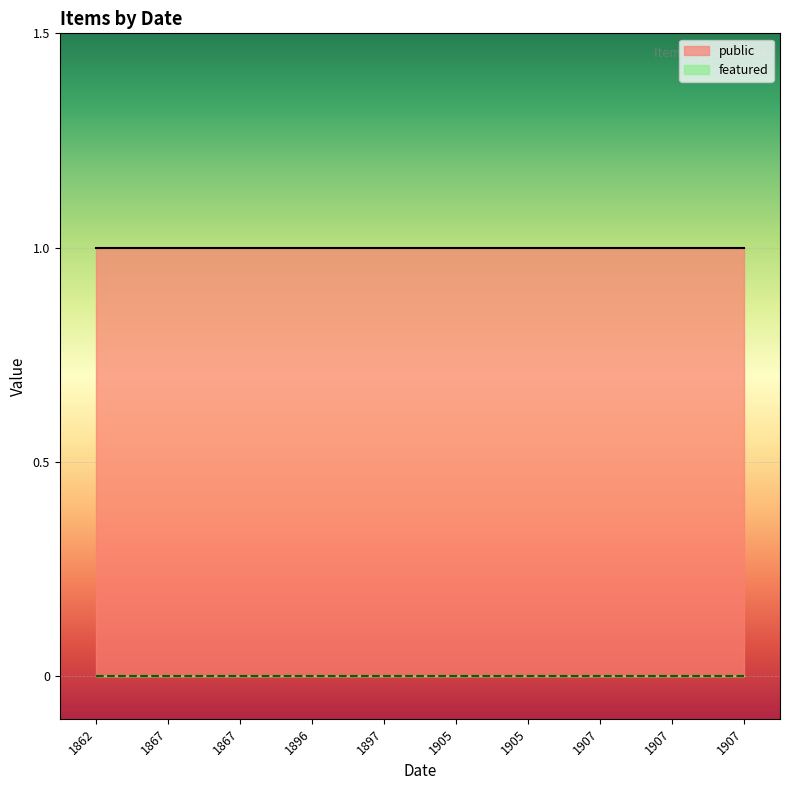

How many series are shown in this chart?

2